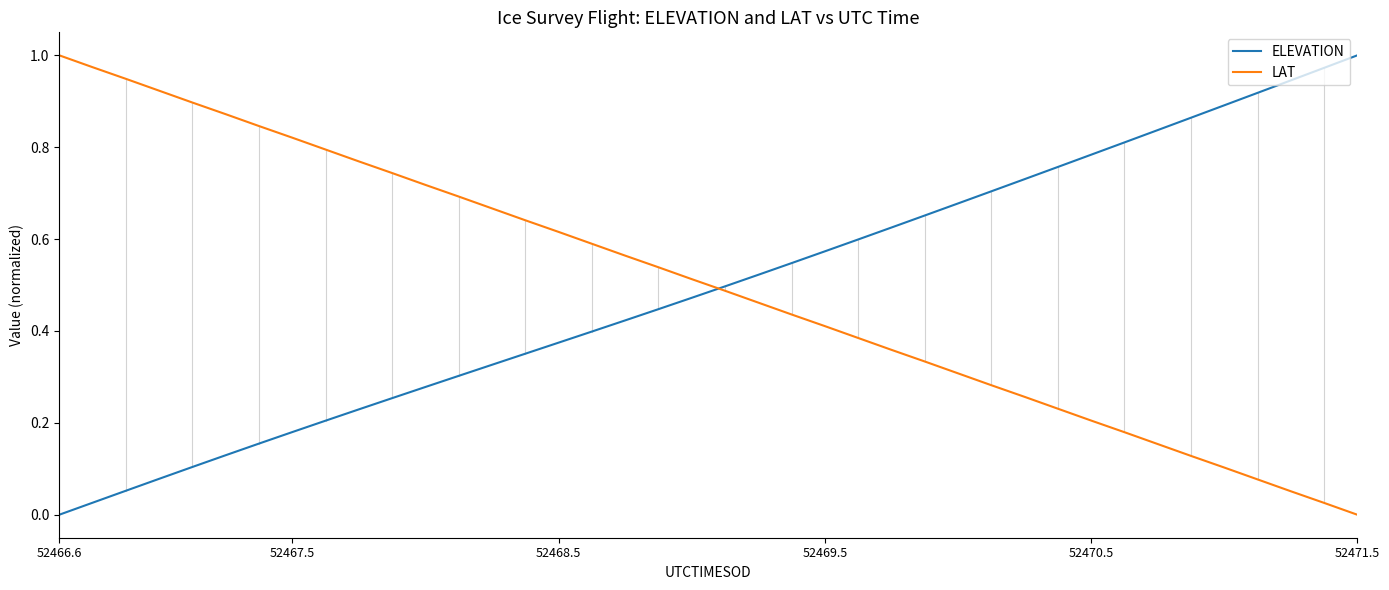

What are all the series names shown in the legend?

ELEVATION, LAT